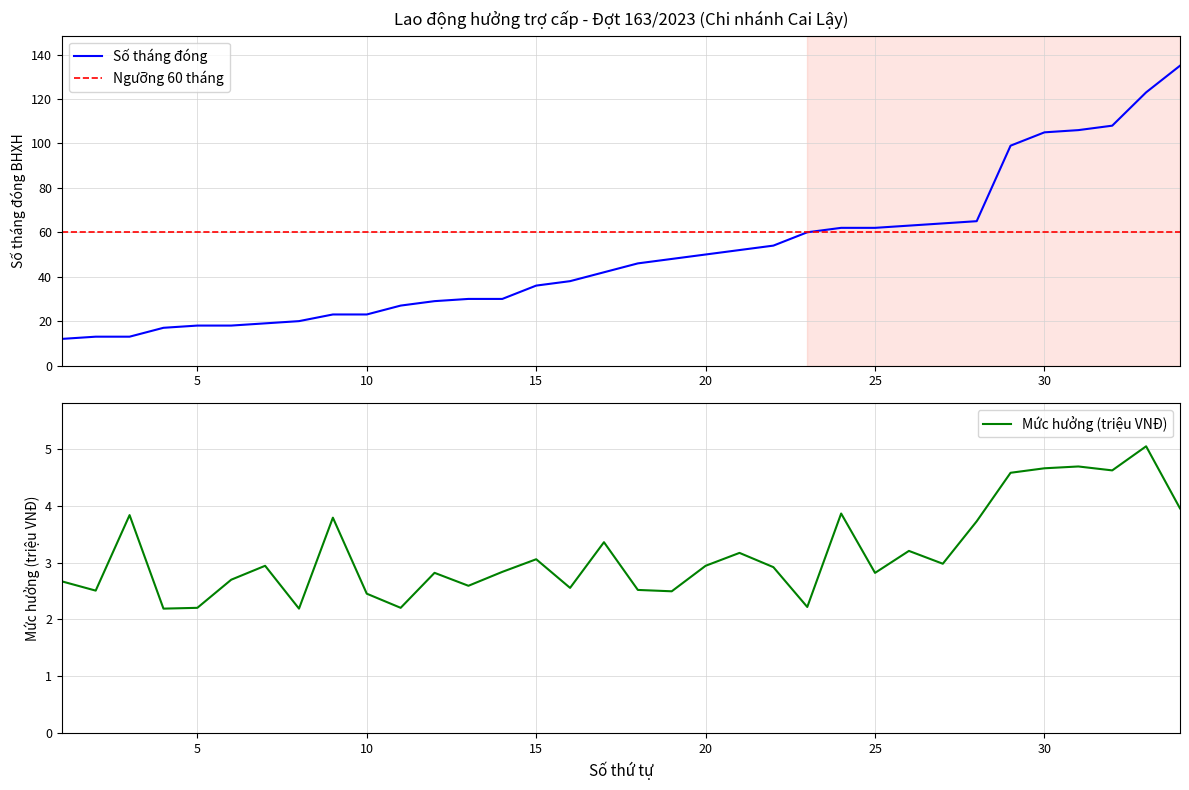

What is the total value across all series at 22?

56.9